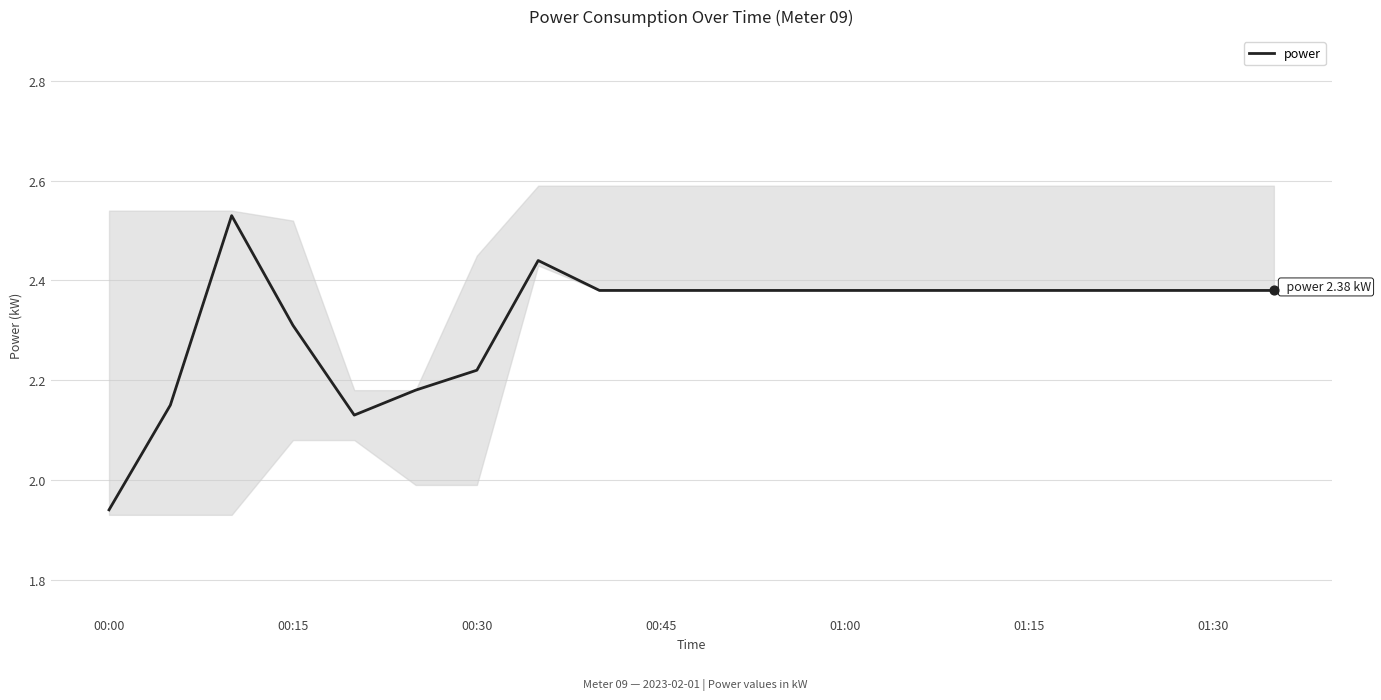

At which label is power closest to 2?

00:00